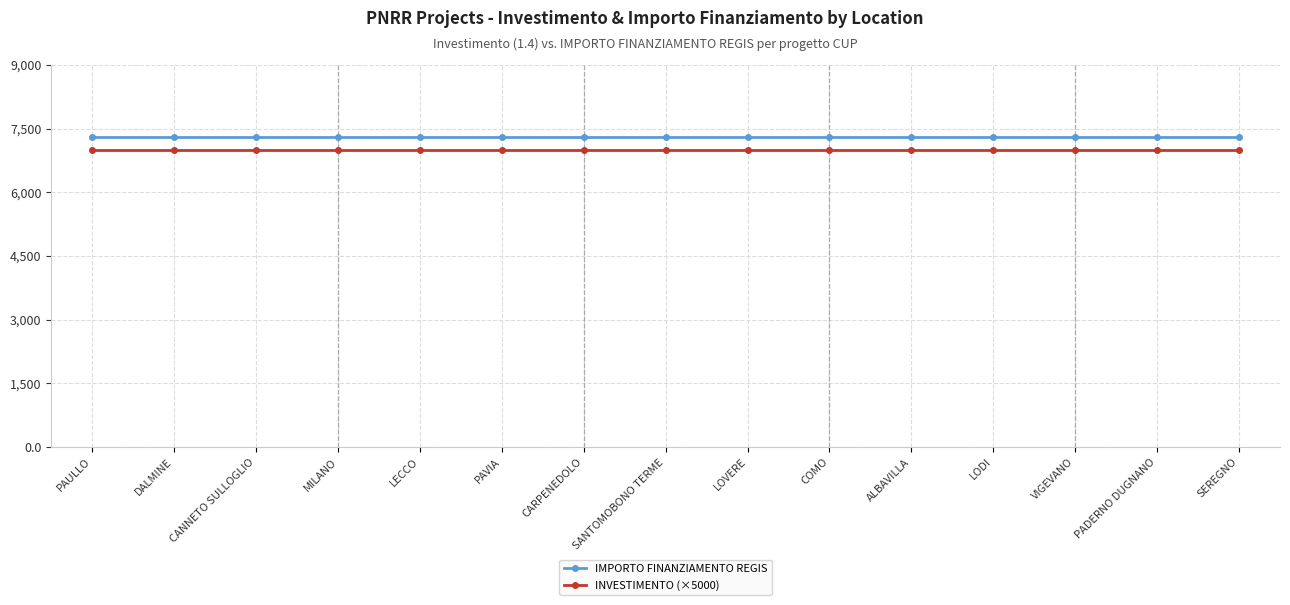

What is the label of the 14th point from the right?

DALMINE